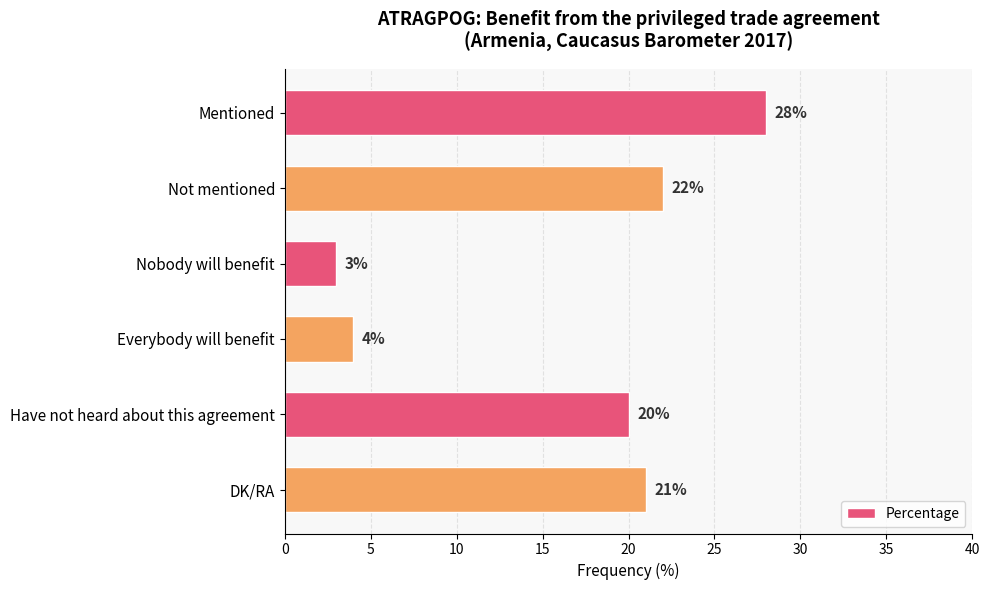

Is it true that the value at Have not heard about this agreement is 20?

True